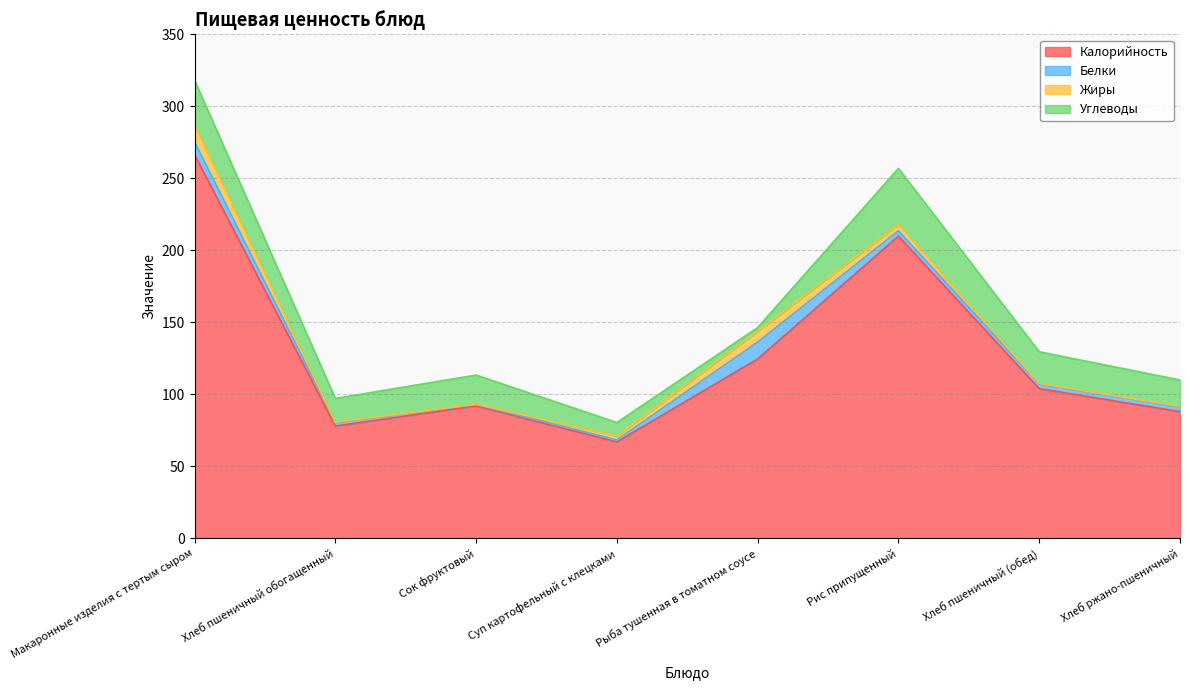

Which category has the highest value across all series?

Макаронные изделия с тертым сыром